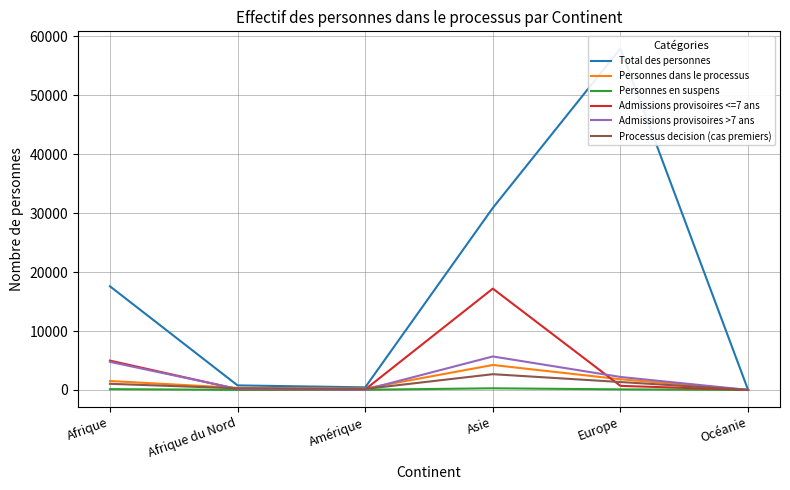

How many interior local valleys does the Personnes dans le processus series have?

1